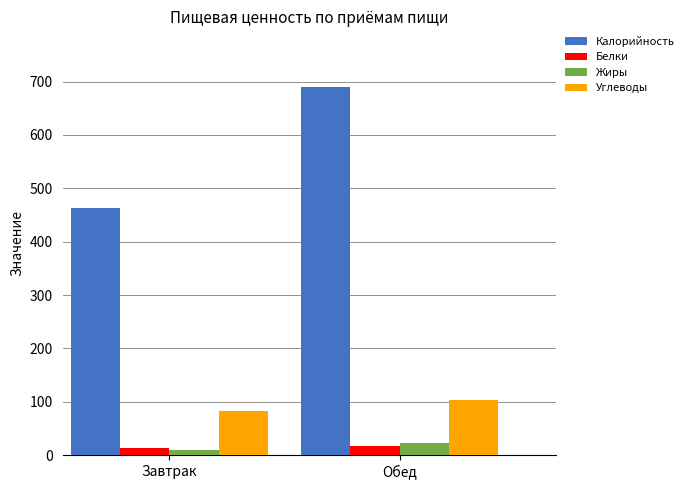

What is the difference between the maximum and minimum values in the Жиры series?

14.2